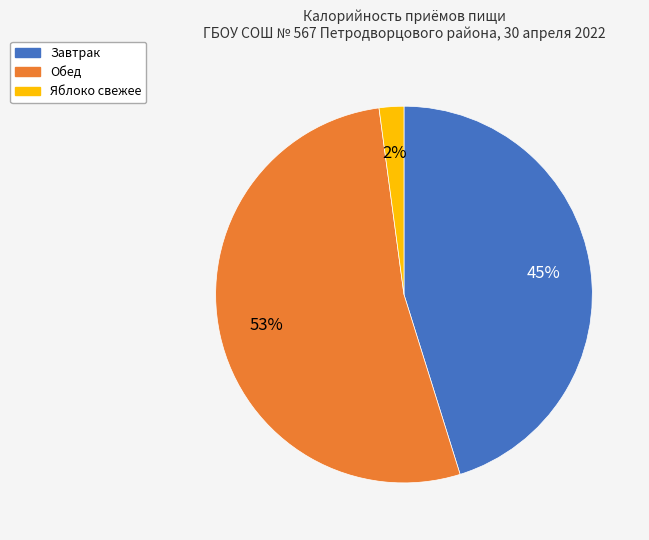

Which has a higher value, Завтрак or Обед?

Обед